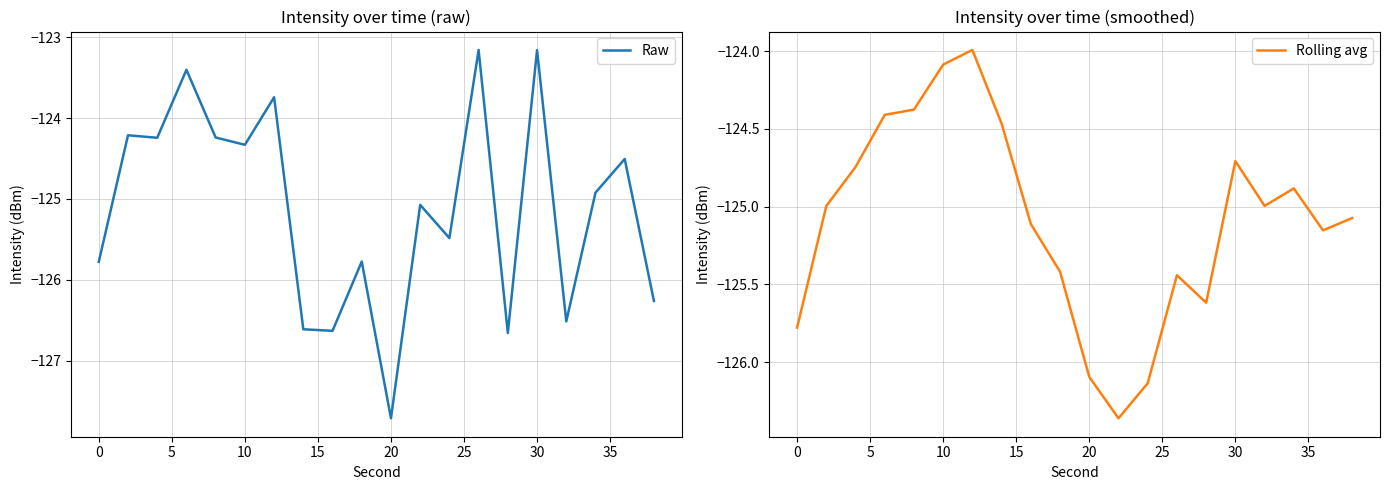

Does the chart display data point markers on the line(s)?

No